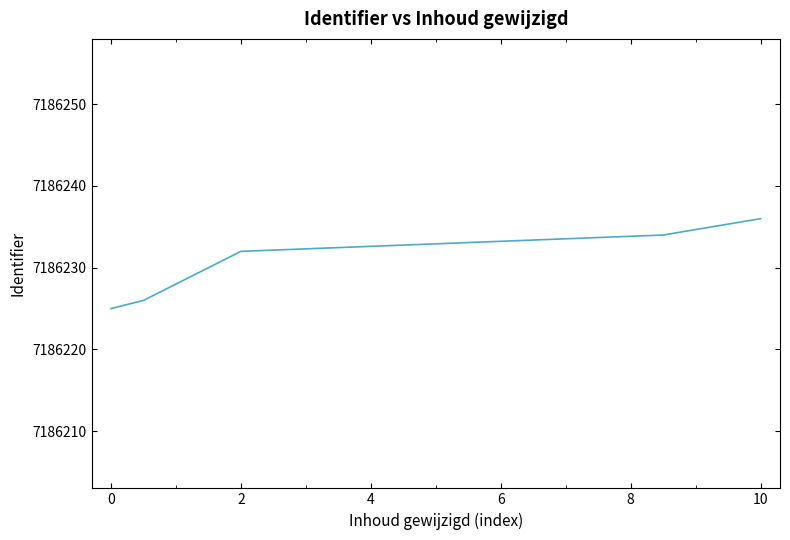

What is the minimum value shown in the chart?

7186225